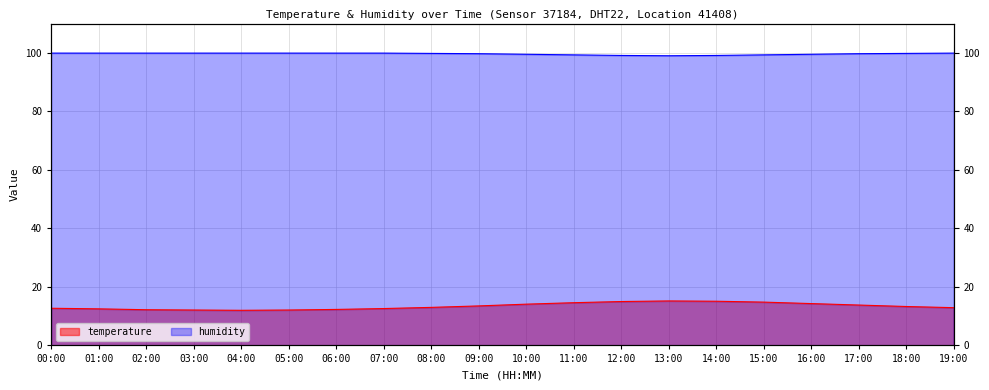

List the series in order of their overall mean, highest first.

humidity, temperature